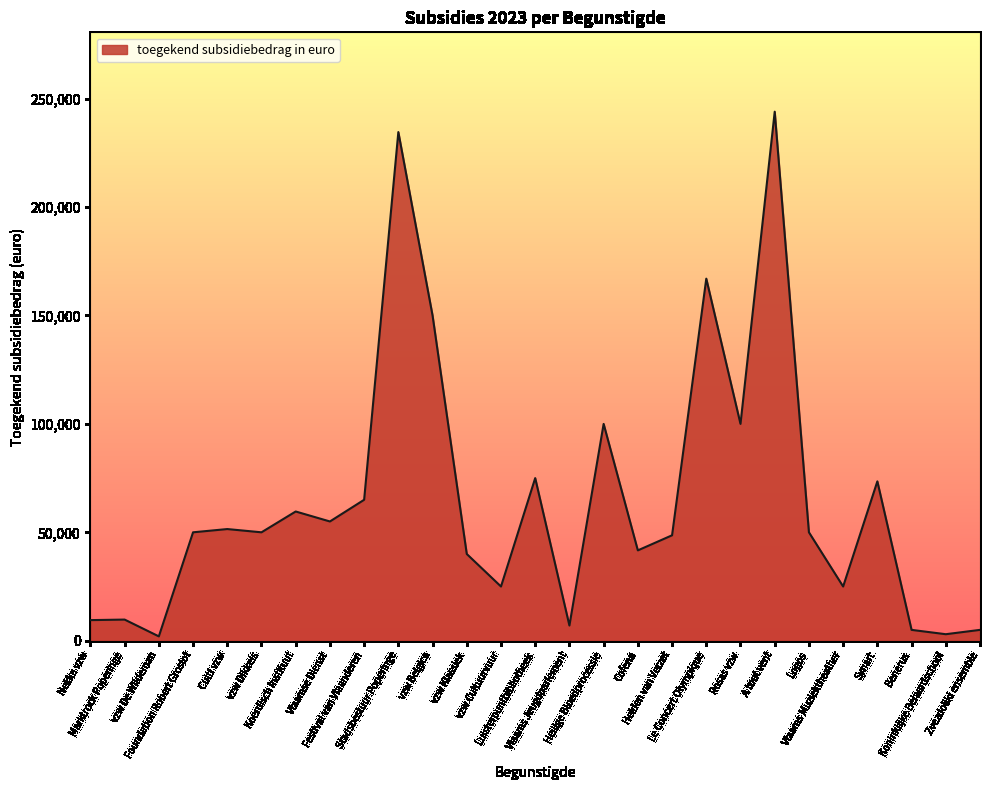

What is the greatest value displayed?

244000